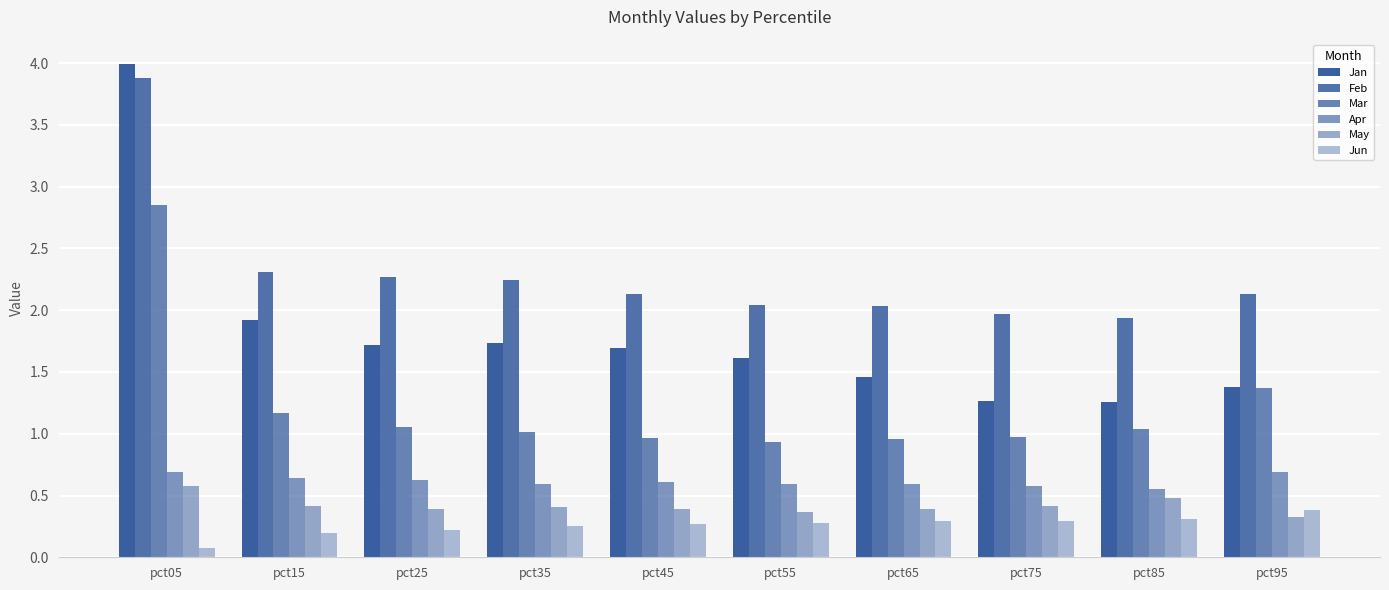

Is it true that Mar equals 1.5 at pct35?

False